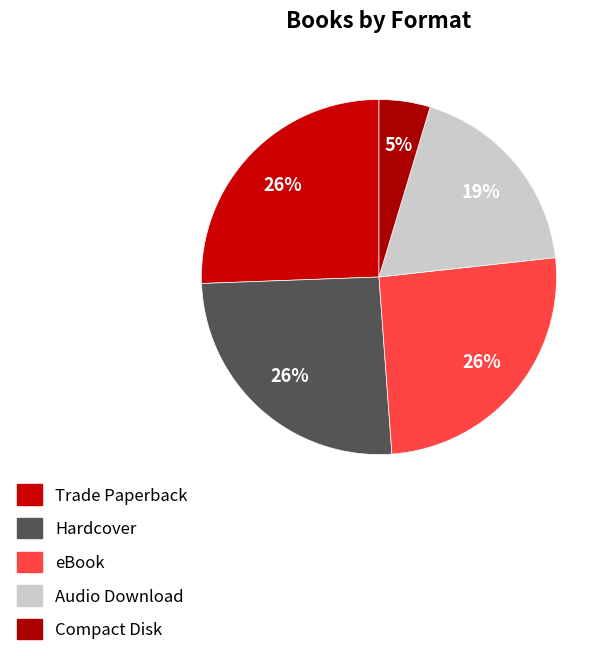

How many segments does this pie chart have?

5